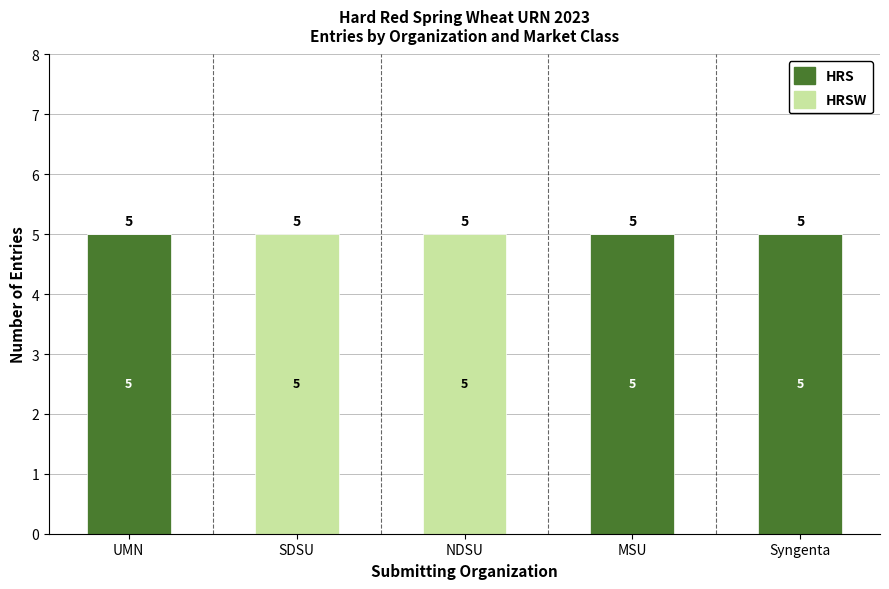

What is the total value across all series at Syngenta?

5